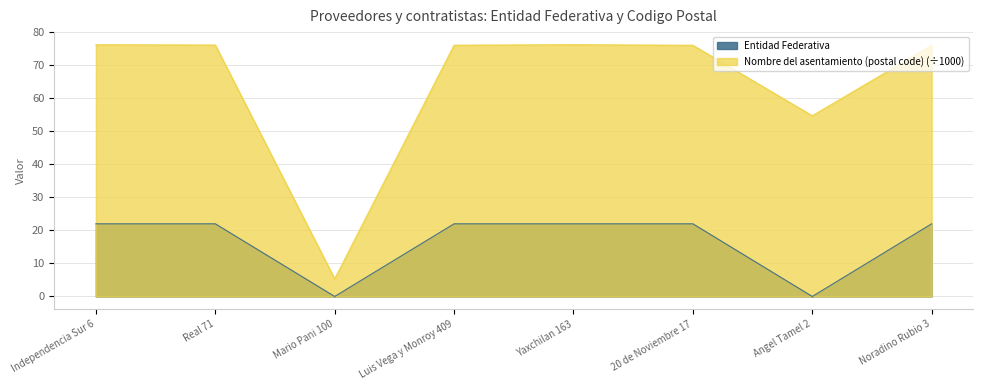

True or false: Entidad Federativa has a value of 22.0 at Luis Vega y Monroy 409.

True